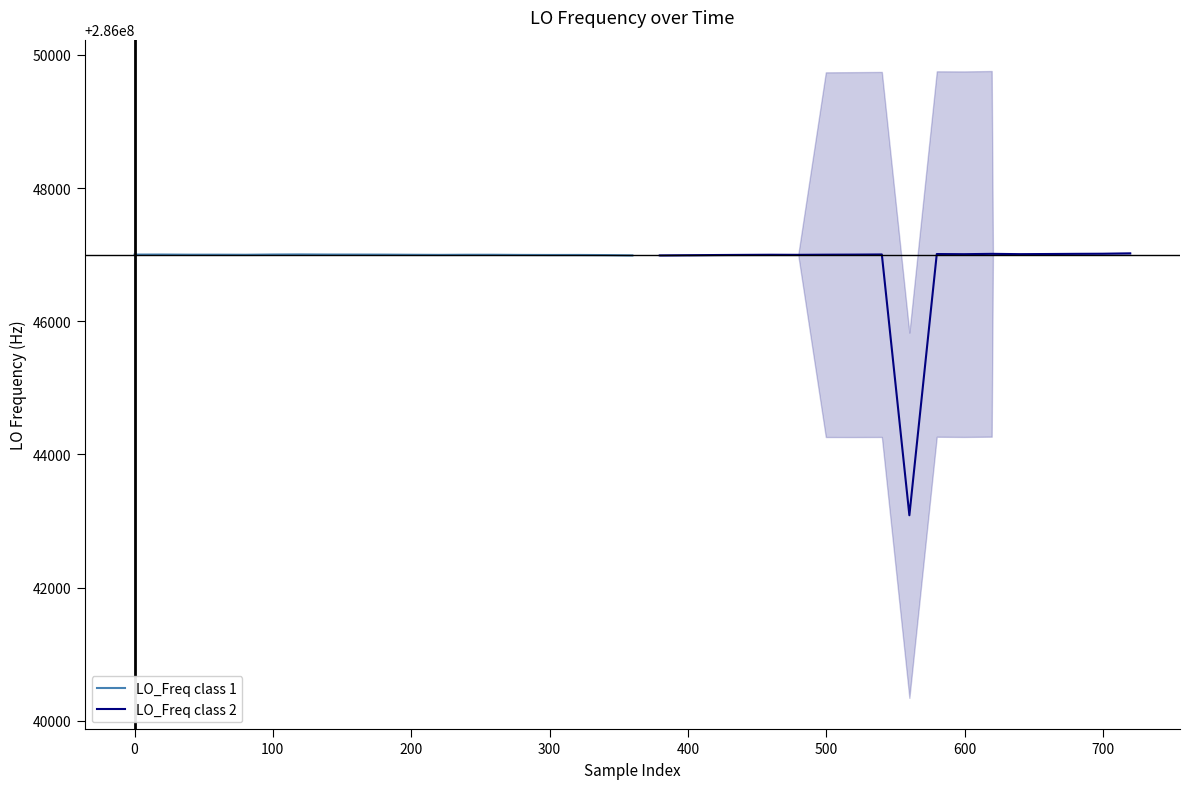

What is the smallest value displayed?

286043085.0